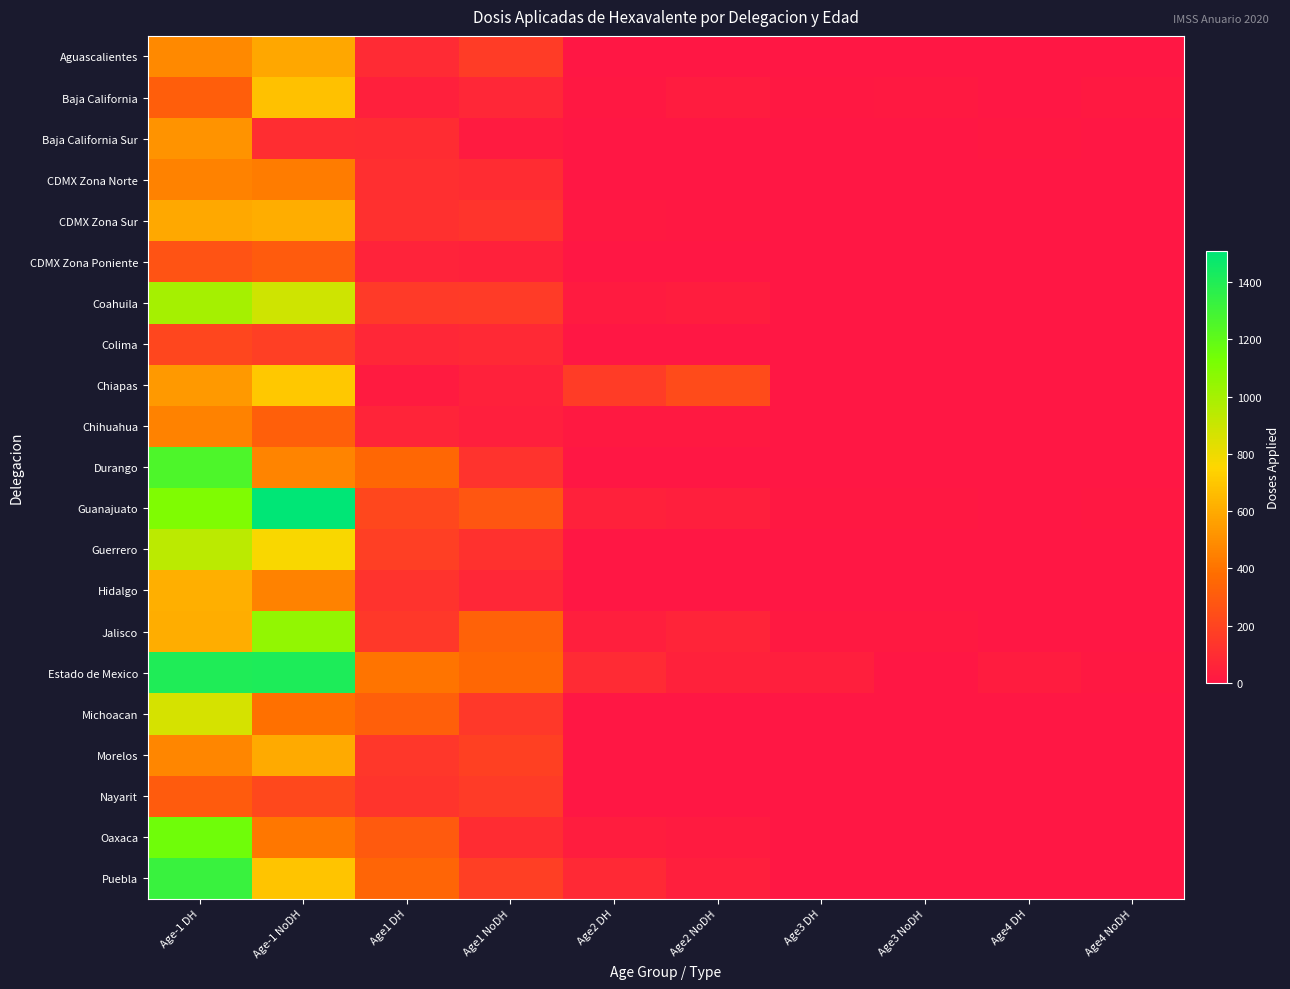

What is the total value across all series at Age2 NoDH?

535